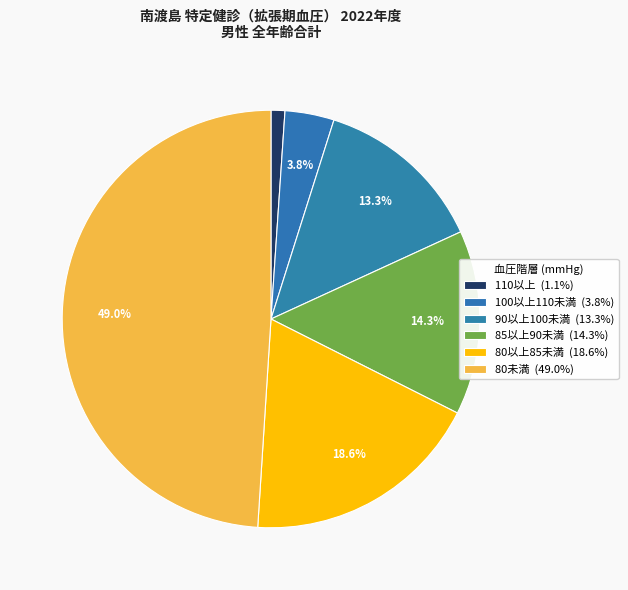

Is it true that 100以上110未満 is 4% of the pie?

True